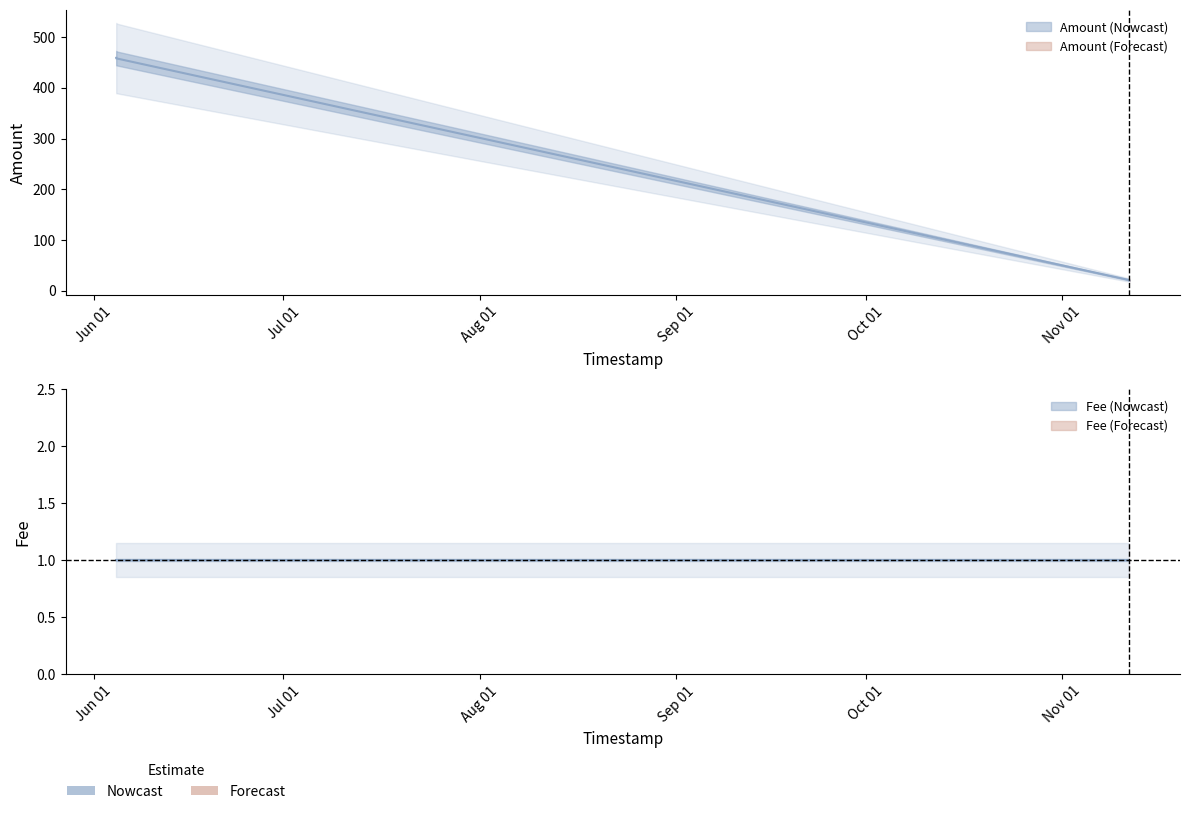

Reading right to left, list all the values displayed in this chart.

2017-11-11 15:26:01=20.1	2017-11-11 15:00:10=21.1	2017-06-04 14:07:02=458.0	2017-06-04 13:57:17=459.0